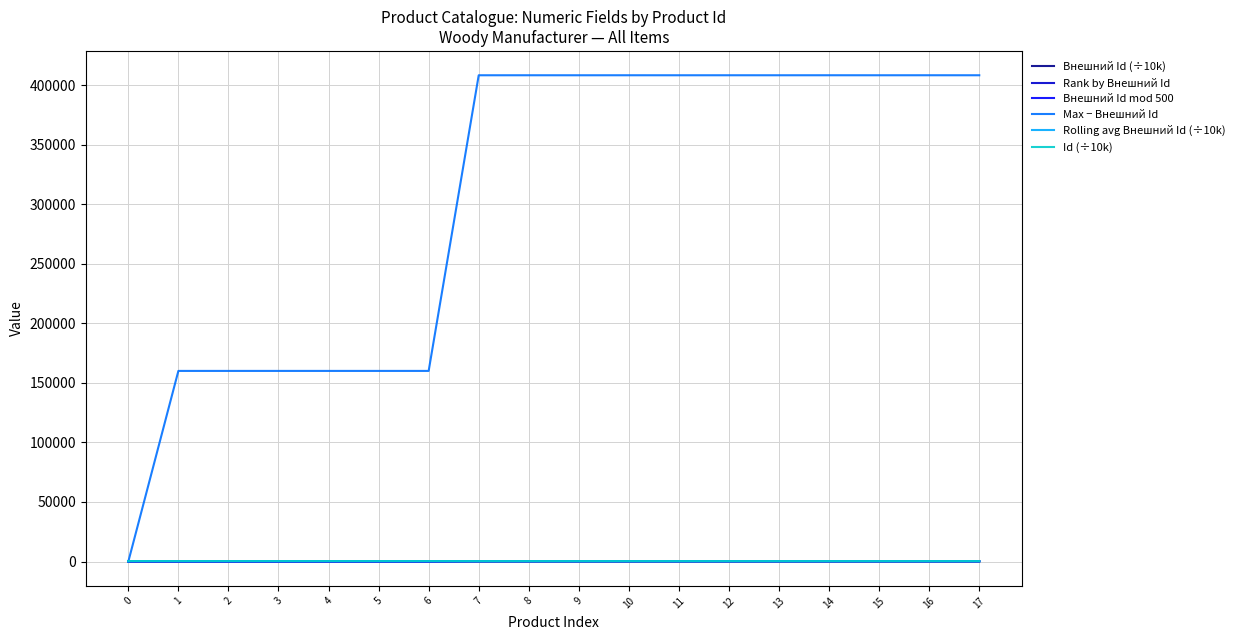

What is the greatest value displayed?

408257.0